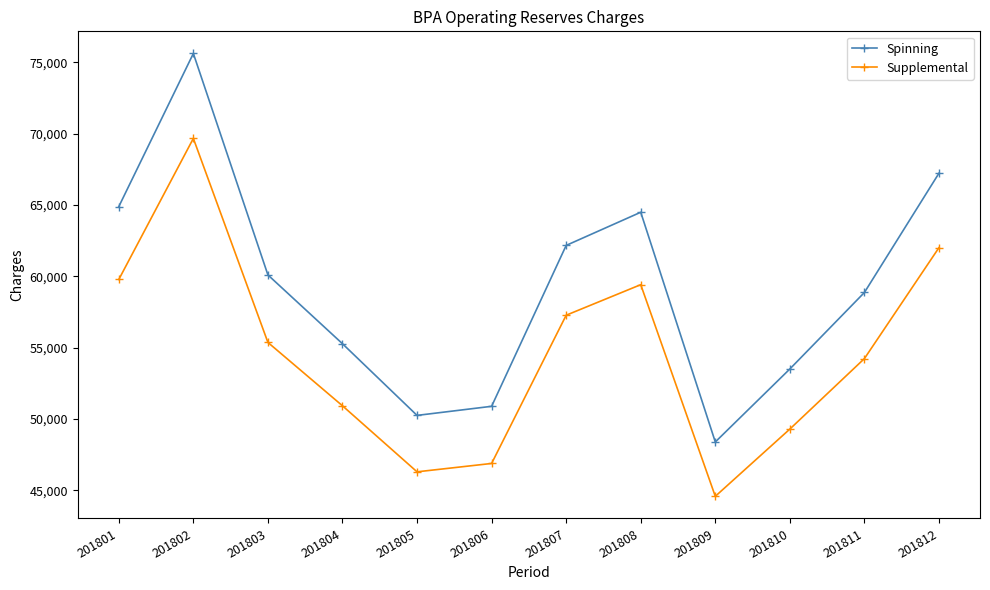

True or false: Supplemental and Spinning cross at least once.

False